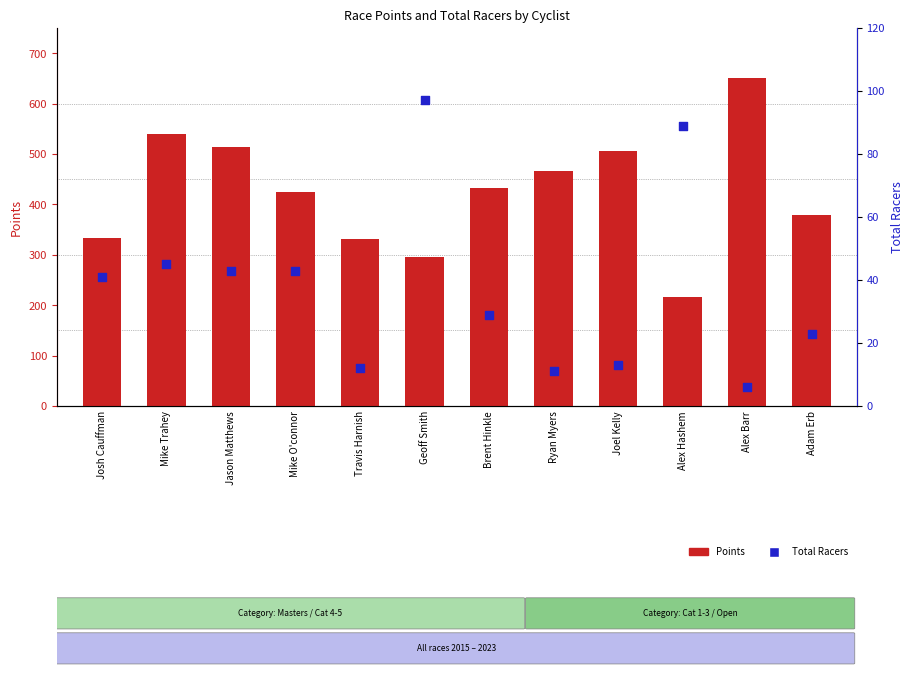

Which series reaches the minimum Y coordinate?

Total Racers